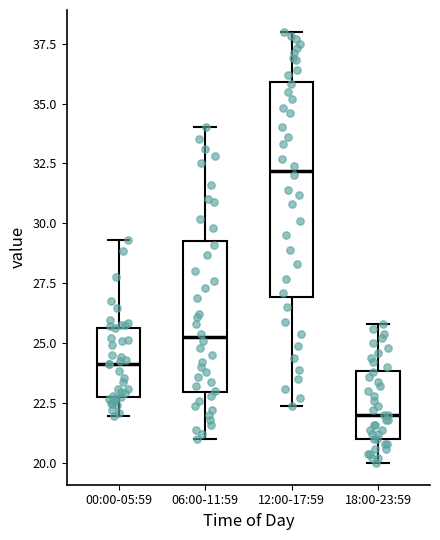

Reading left to right, read every box against the y-axis: the position of its median line, the range the box covers, and the ends of its whiskers. The values are not printed on the chart, so give them approximately, as read against the axis.

00:00-05:59: median 24.0, box 23.0 to 25.5, whiskers 22.0 to 29.5
06:00-11:59: median 25.5, box 23.0 to 29.5, whiskers 21.0 to 34.0
12:00-17:59: median 32.0, box 27.0 to 36.0, whiskers 22.5 to 38.0
18:00-23:59: median 22.0, box 21.0 to 24.0, whiskers 20.0 to 26.0